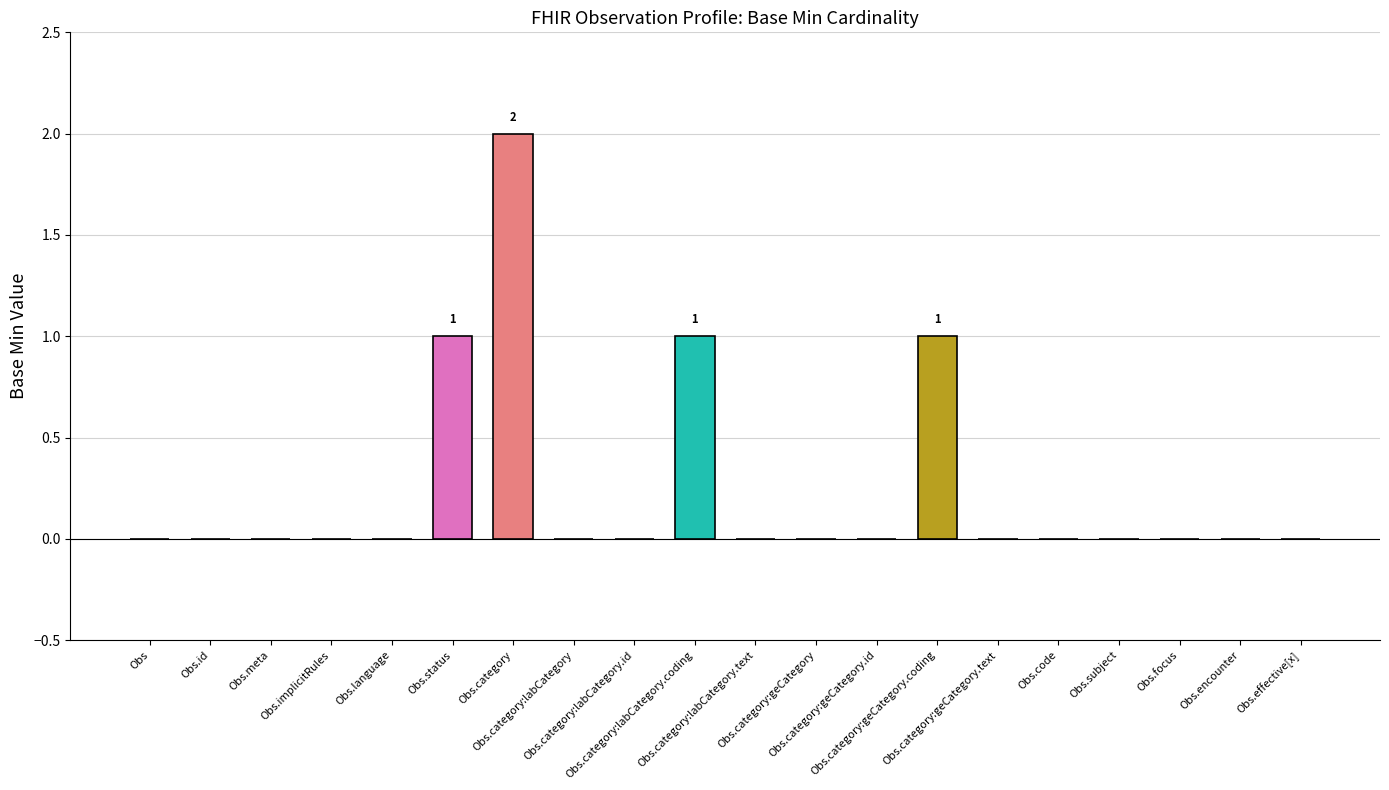

Count the values in the range 0 to 1.

19